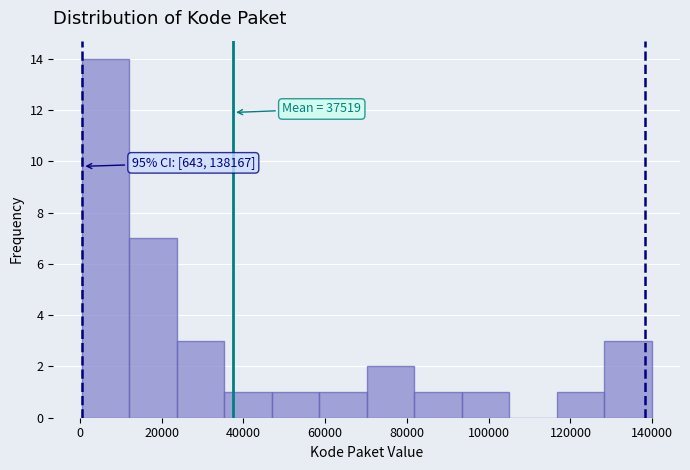

Which range on the x-axis has the tallest bar?

0 to 12000